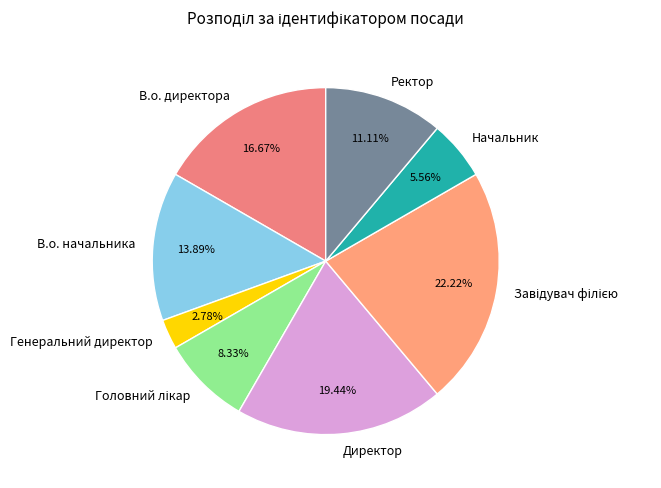

Combined, what portion of the pie is В.о. начальника and В.о. директора?

30.6%